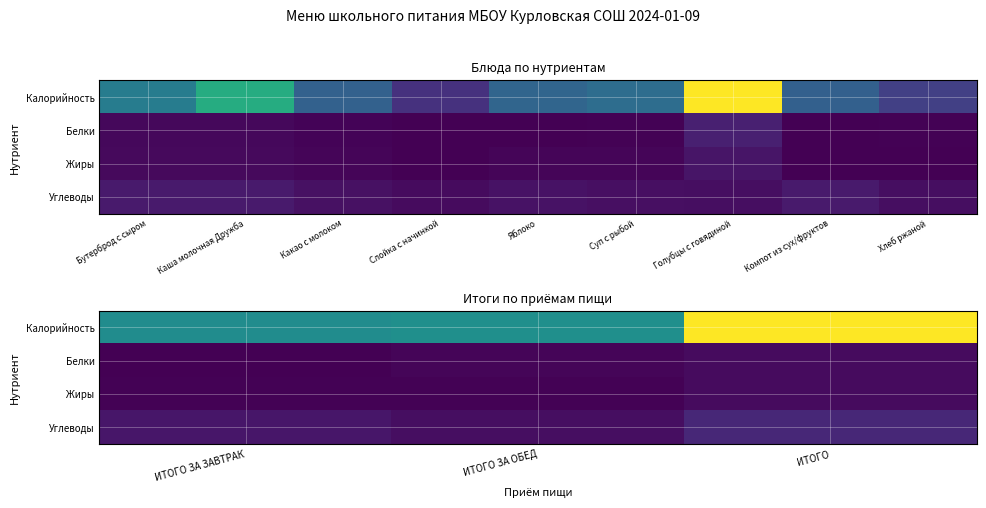

What is the highest value of the Калорийность series?

1394.9